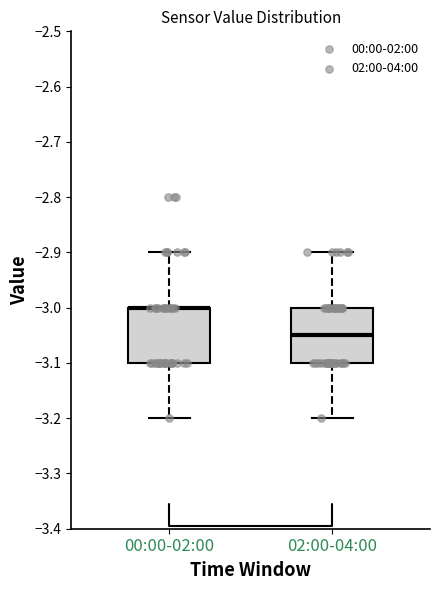

Reading left to right, transcribe this box plot: for each box, give where its median line is, the range the box spans, and where its two whiskers end, as read against the y-axis. The values are not printed on the chart, so give them approximately, as read against the axis.

00:00-02:00: median -3.00 (drawn on the box's upper edge), box -3.10 to -3.00, whiskers -3.20 to -2.90
02:00-04:00: median -3.05, box -3.10 to -3.00, whiskers -3.20 to -2.90